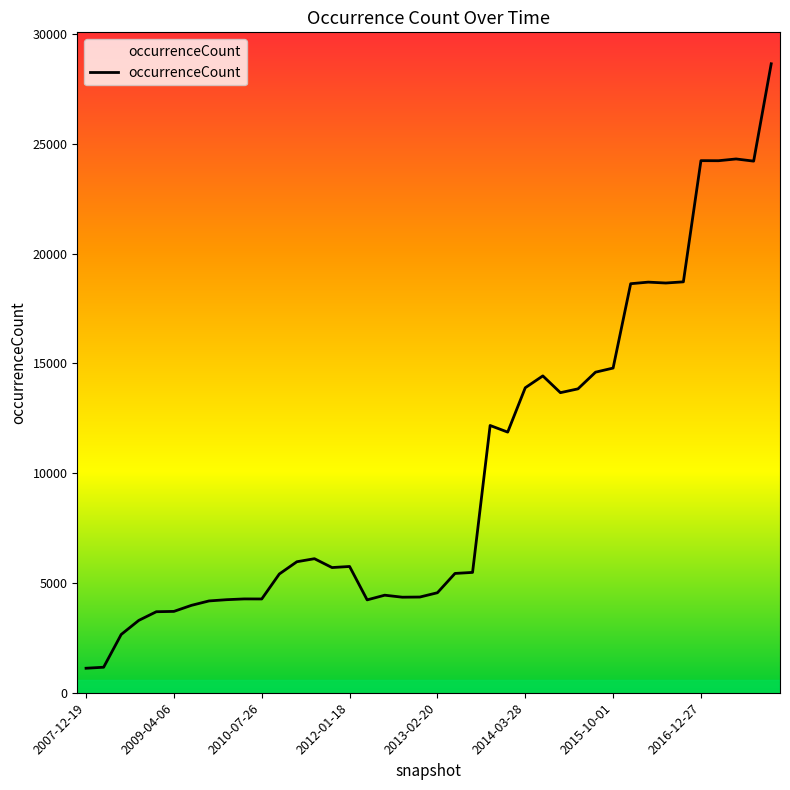

The chart shows a value of 24235 at 2016-12-27. True or false?

True